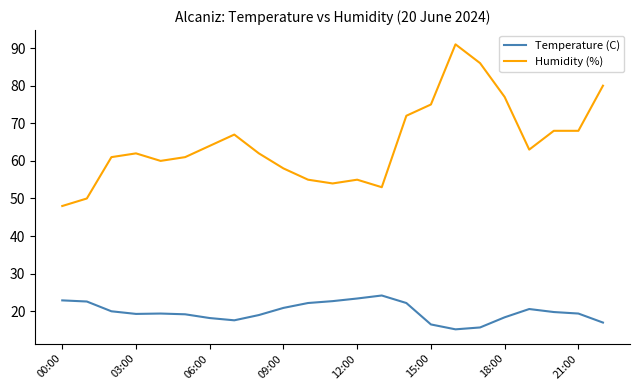

At how many categories does at least one series exceed 43?

23